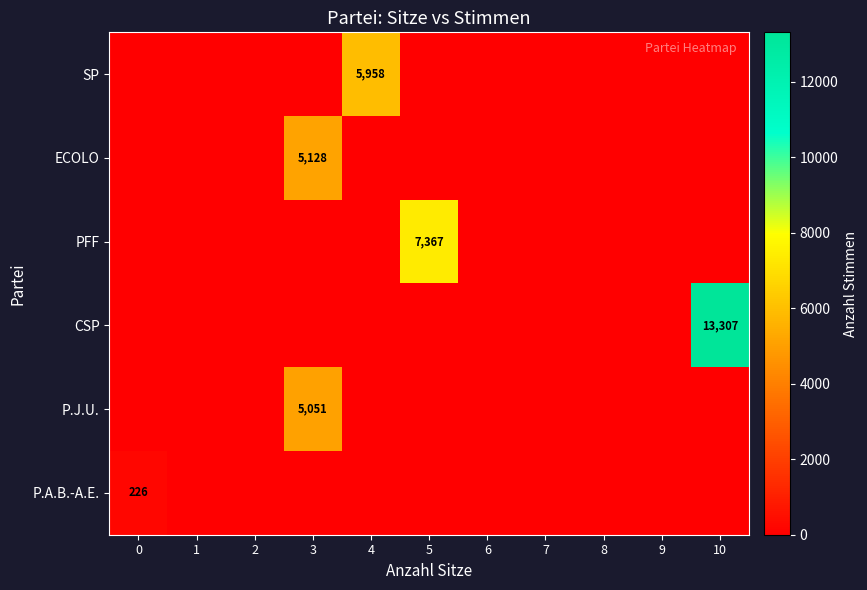

Rank the categories by P.J.U. value from highest to lowest.

3, 0, 1, 2, 4, 5, 6, 7, 8, 9, 10